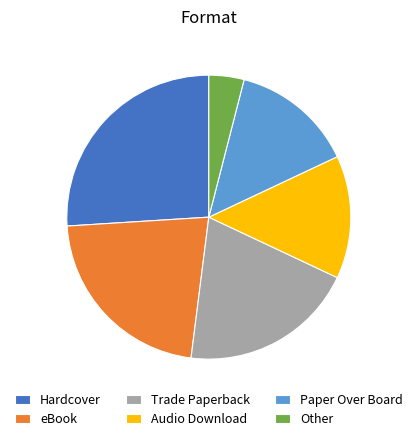

How many segments does this pie chart have?

6